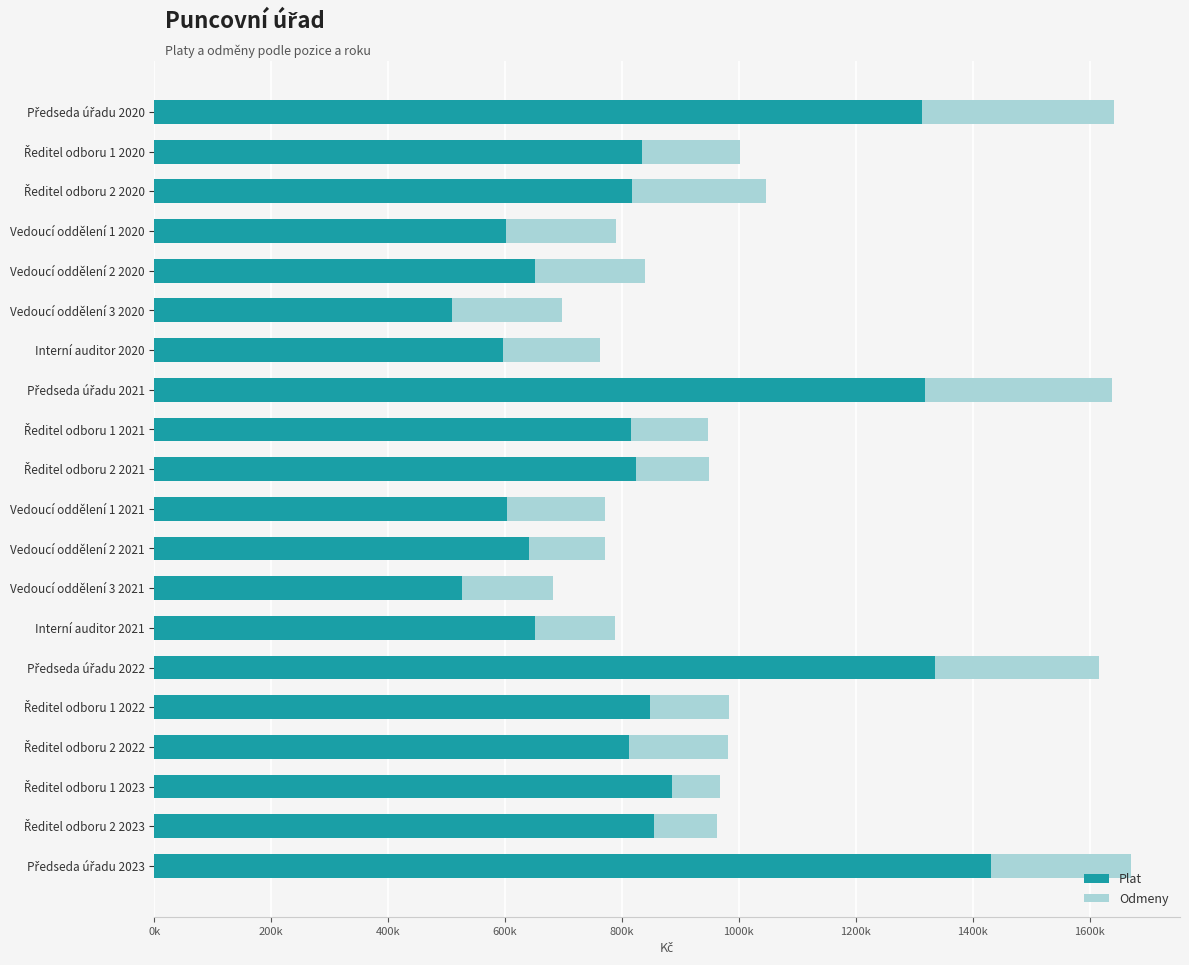

What are all the series names shown in the legend?

Plat, Odmeny